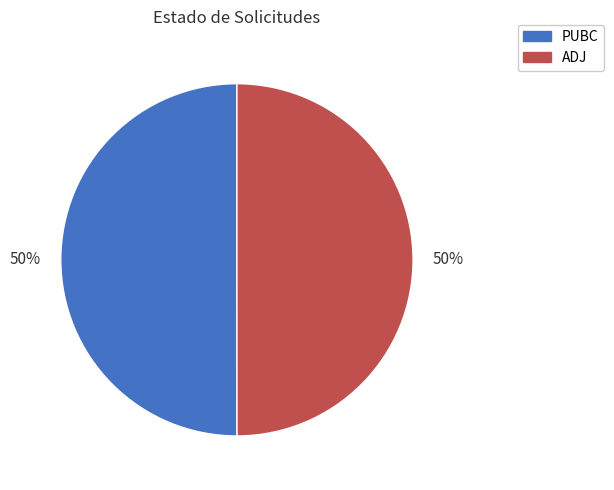

The PUBC slice represents 43% of the pie. True or false?

False